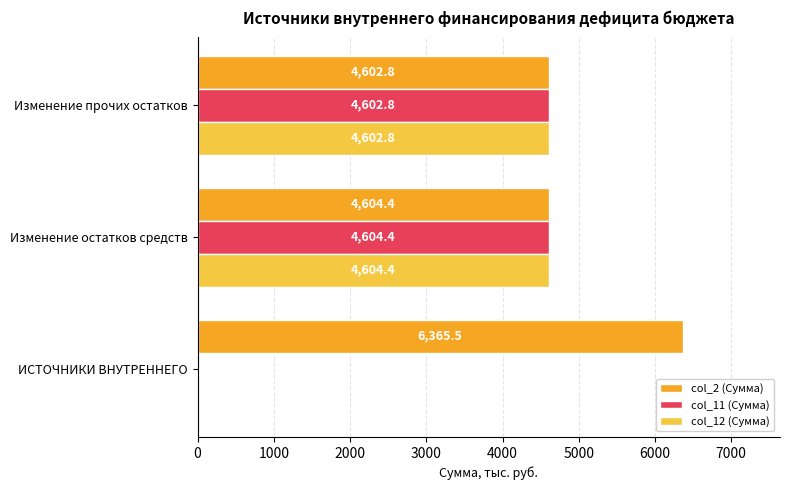

Which category has the highest value in the col_12 (Сумма) series?

Изменение остатков средств